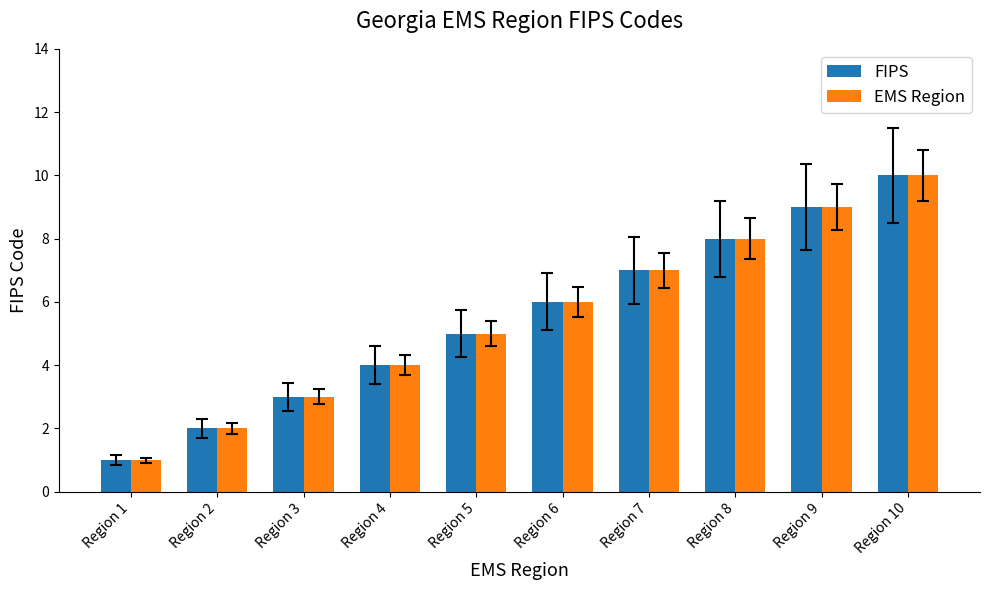

Count the number of categories in the chart.

10